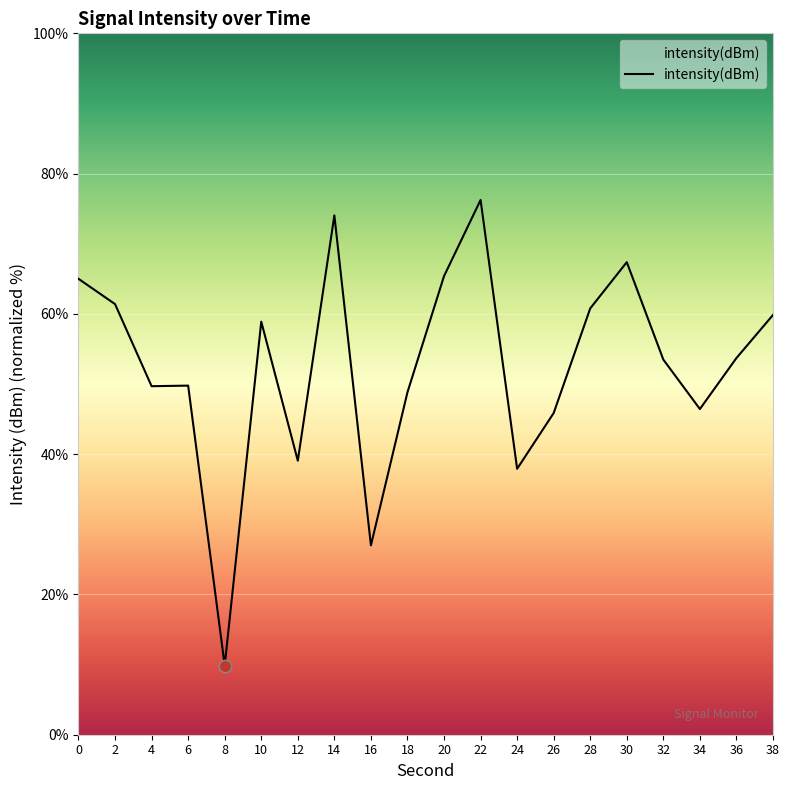

Between 36 and 4, which is larger?

36